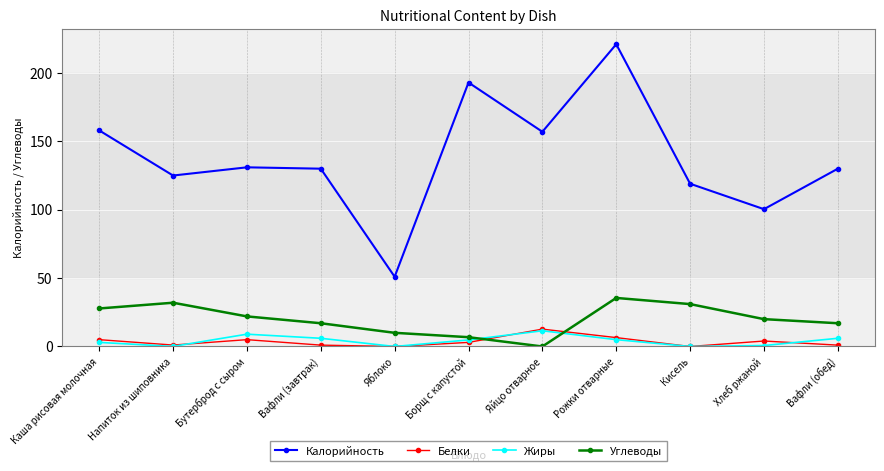

What is the approximate value of Белки at Бутерброд с сыром?

5.0